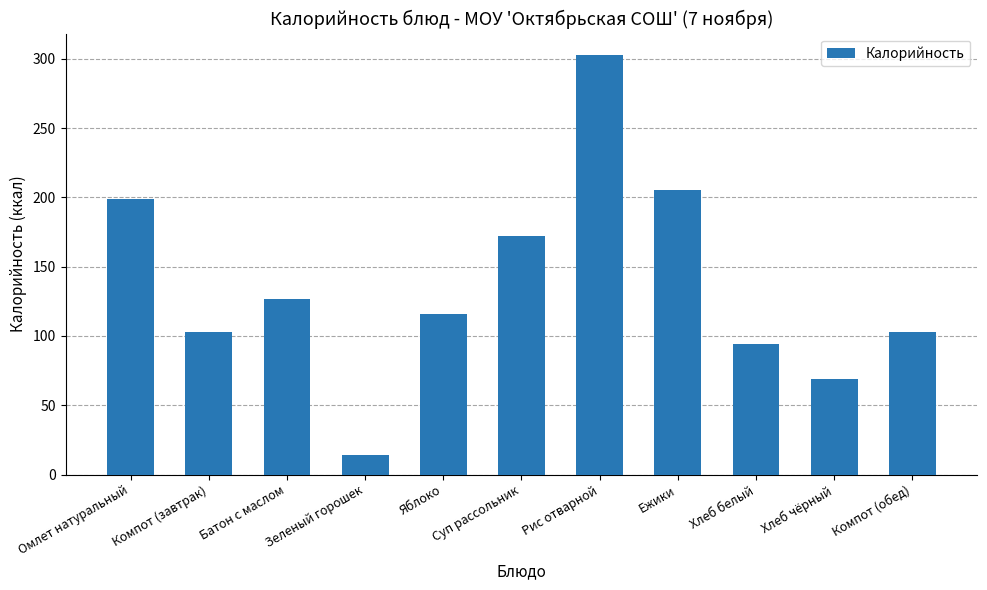

What is the minimum value shown in the chart?

14